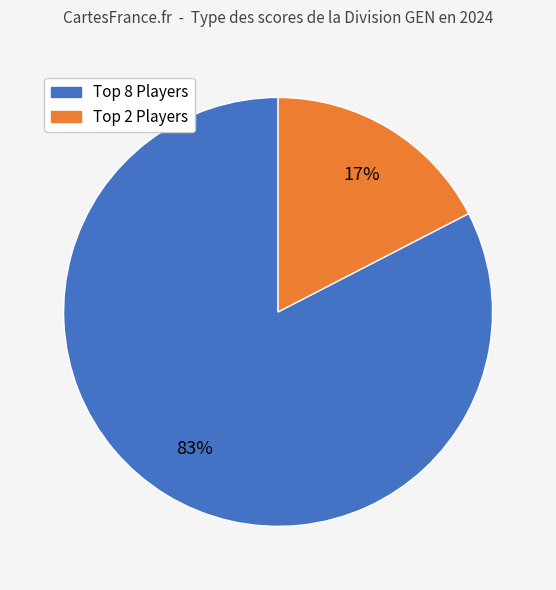

To the nearest percent, what is the average slice percentage?

50%